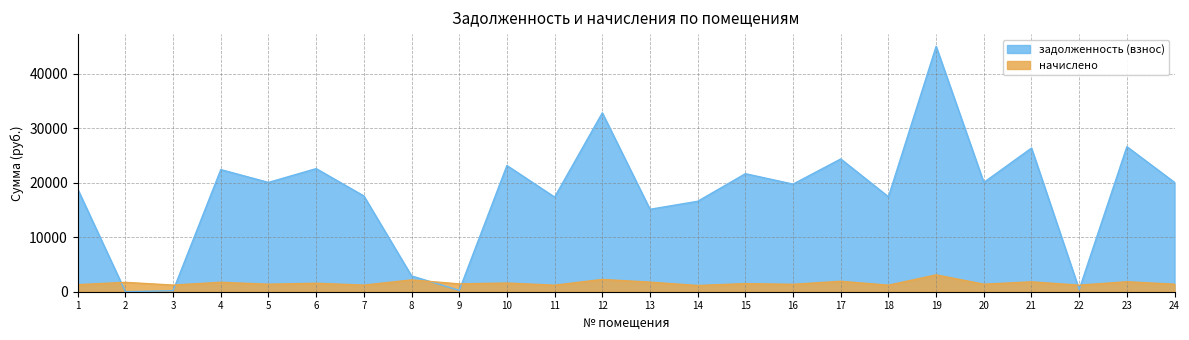

True or false: начислено has more than 0 points higher than both neighbors.

True